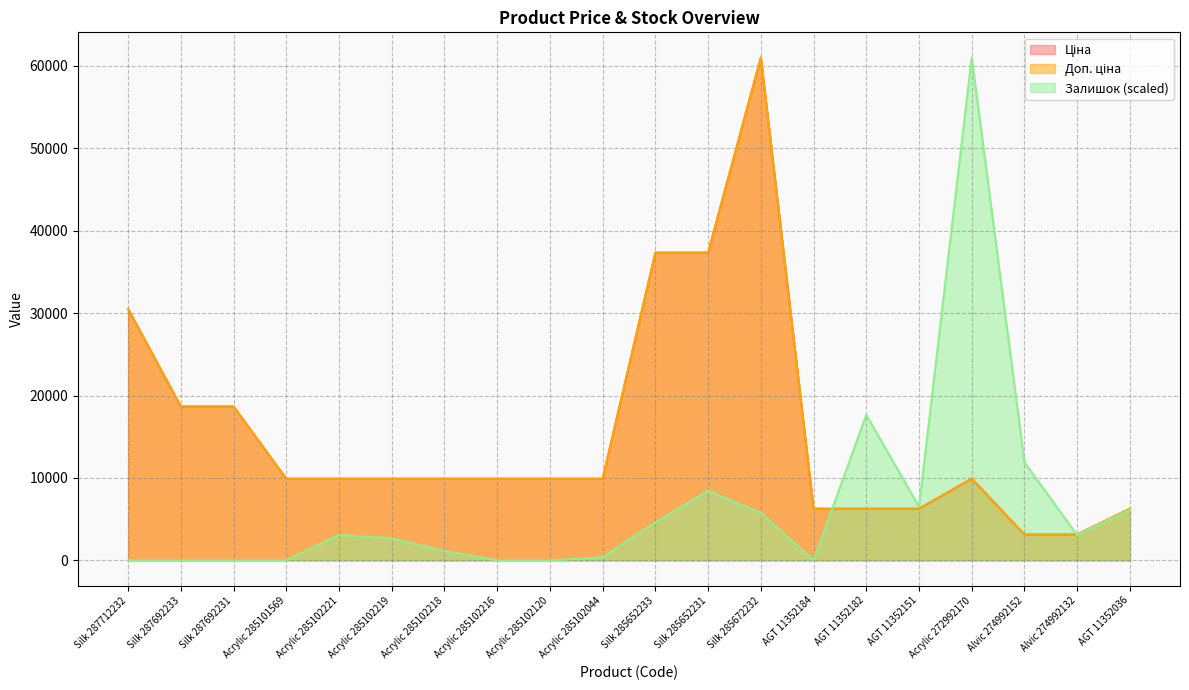

What is the difference between the Ціна values at Silk 285652231 and Alvic 274992132?

34206.2